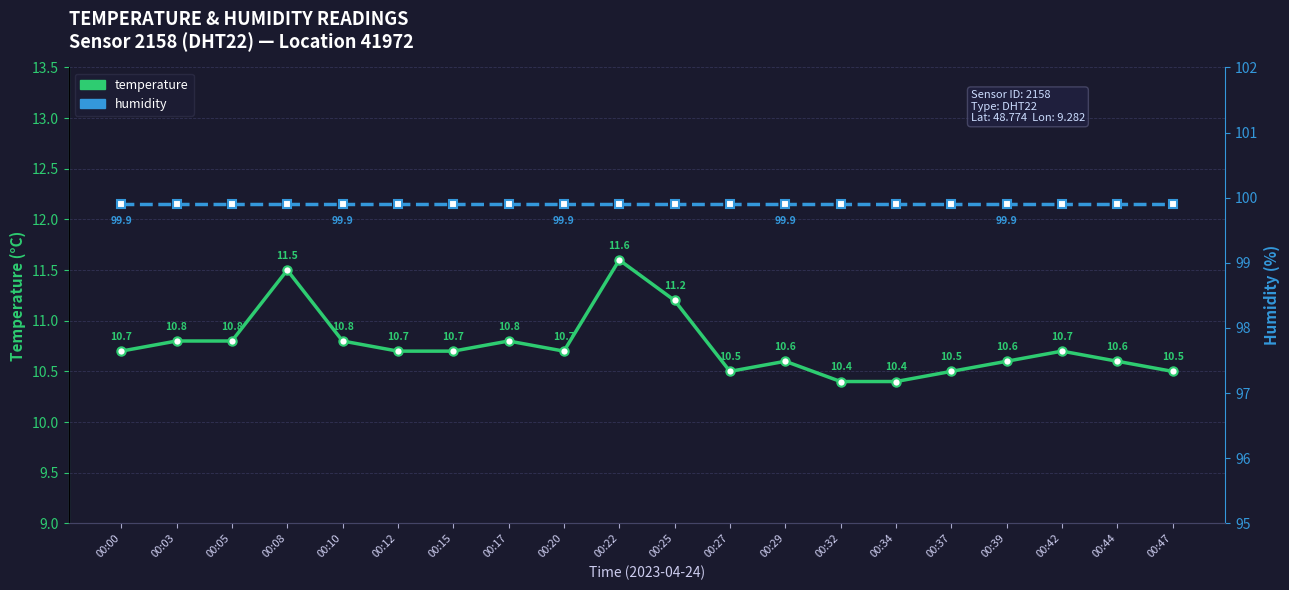

True or false: temperature and humidity cross at least once.

False